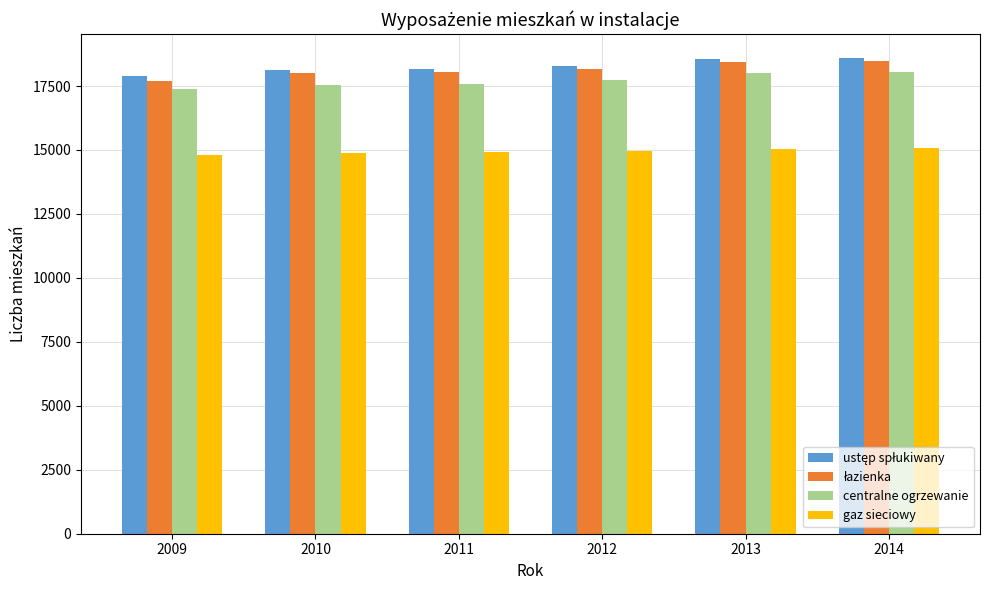

At how many categories does at least one series exceed 16604?

6